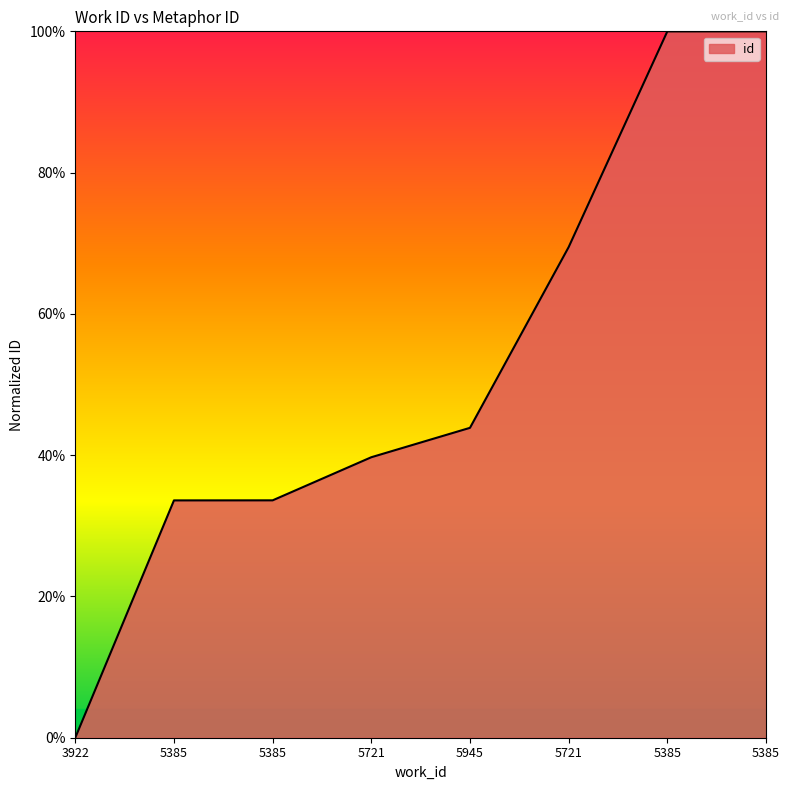

Reading left to right, extract all data points from this chart.

3922=0.0	5385=33.6	5385=33.6	5721=39.7	5945=43.9	5721=69.5	5385=100.0	5385=100.0